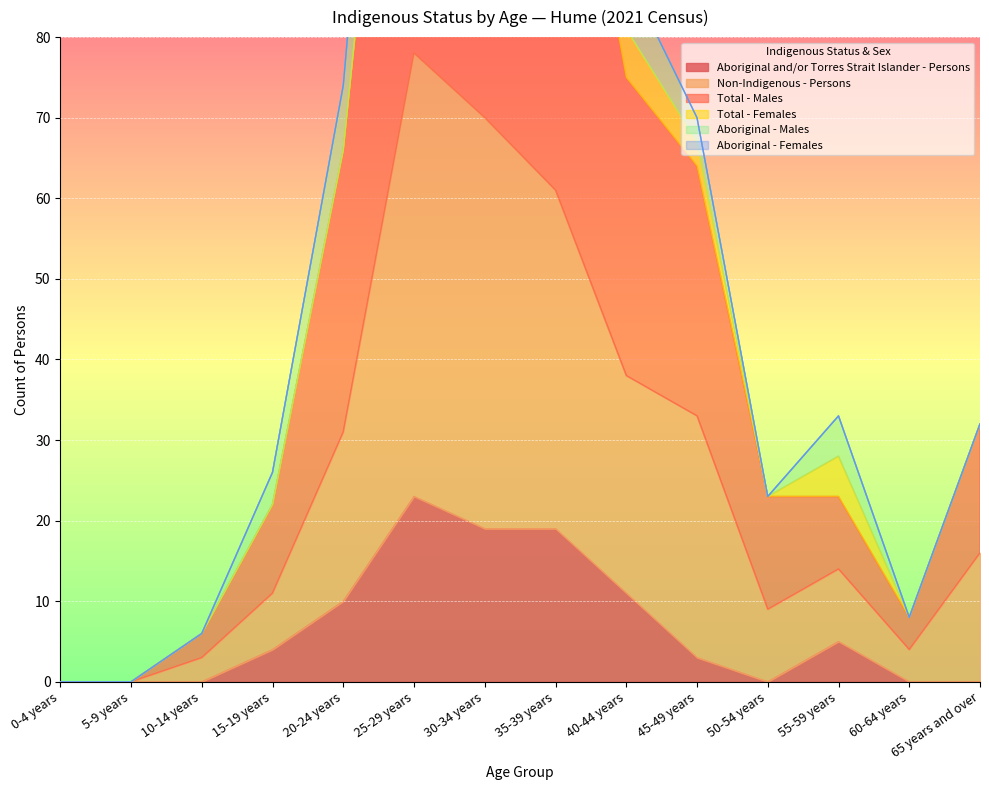

Between 35-39 years and 40-44 years, which is larger?

35-39 years